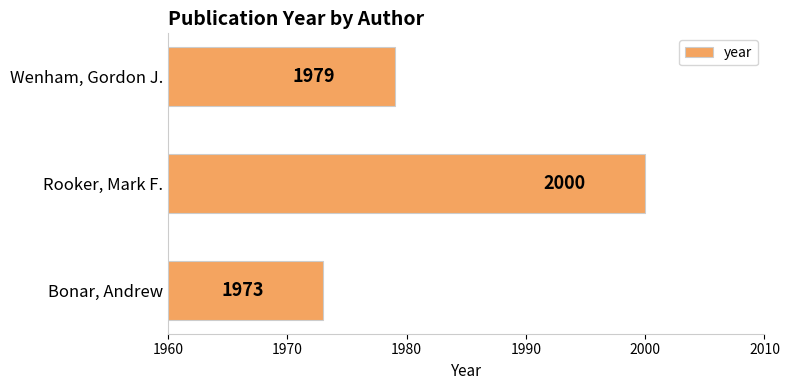

At which label is the value closest to 1986?

Wenham, Gordon J.